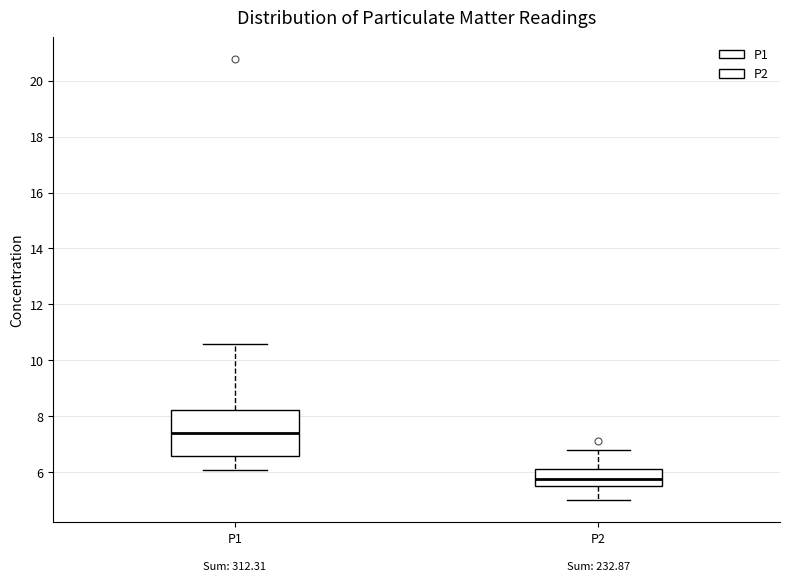

Where is the lower edge of the box for P2 on the y-axis? The values are not printed on the chart, so give them approximately, as read against the axis.

5.4